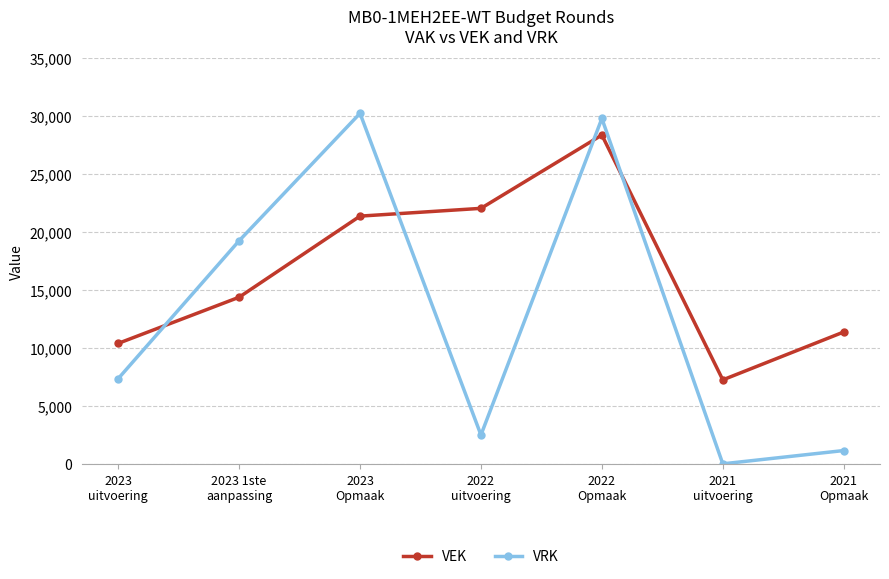

How many intersections are there between VEK and VRK?

4